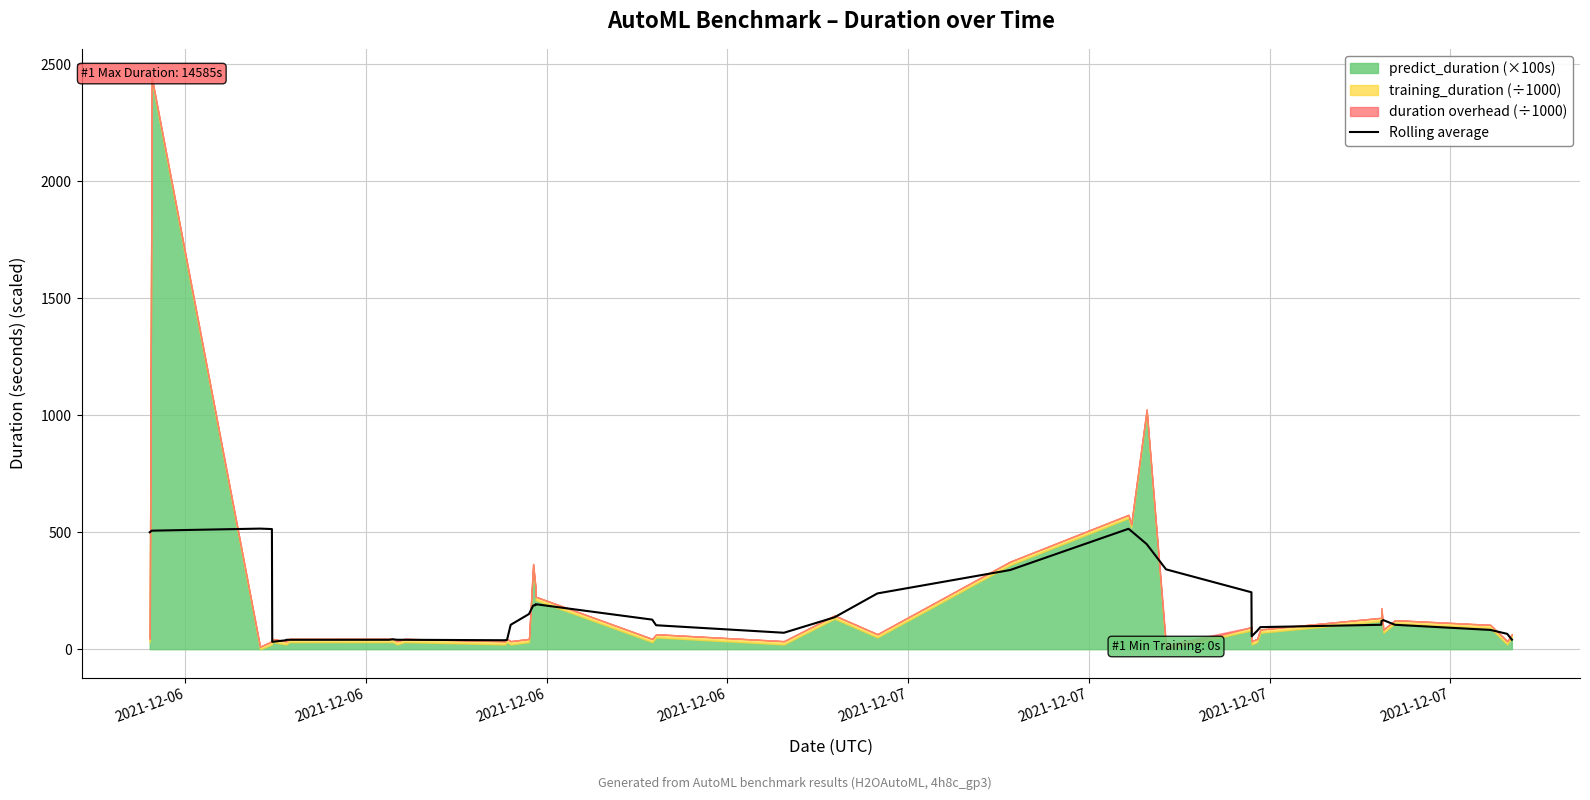

What is the maximum value for Rolling average?

515.6